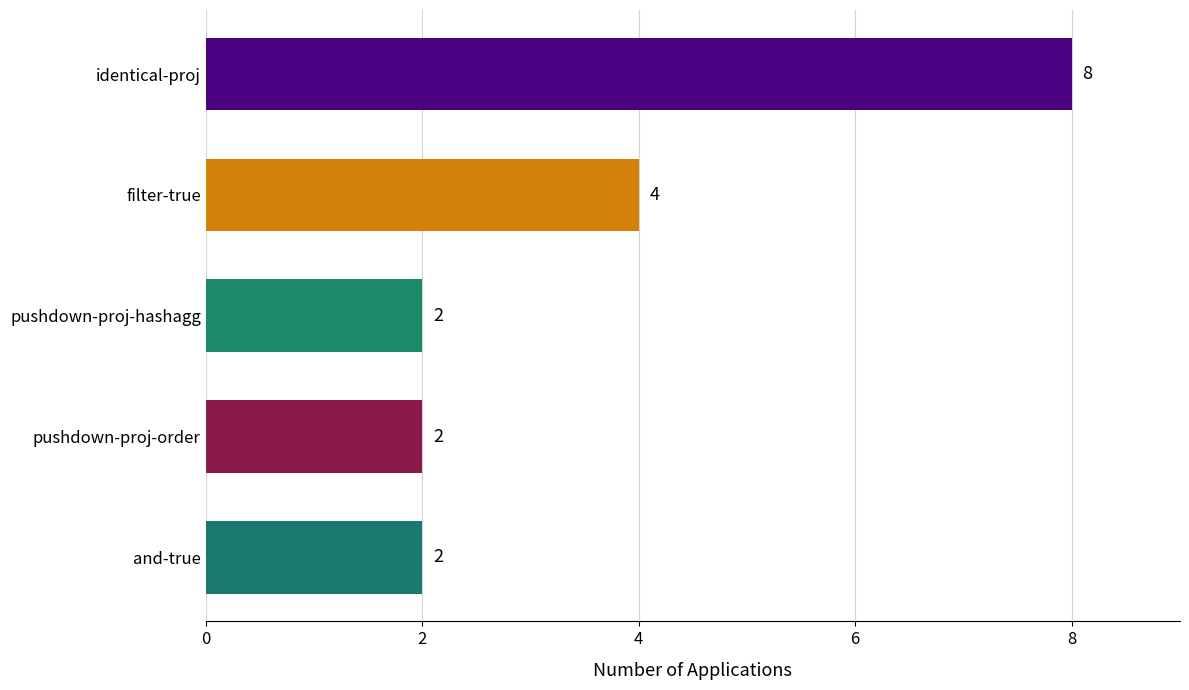

The chart shows a value of 2 at filter-true. True or false?

False